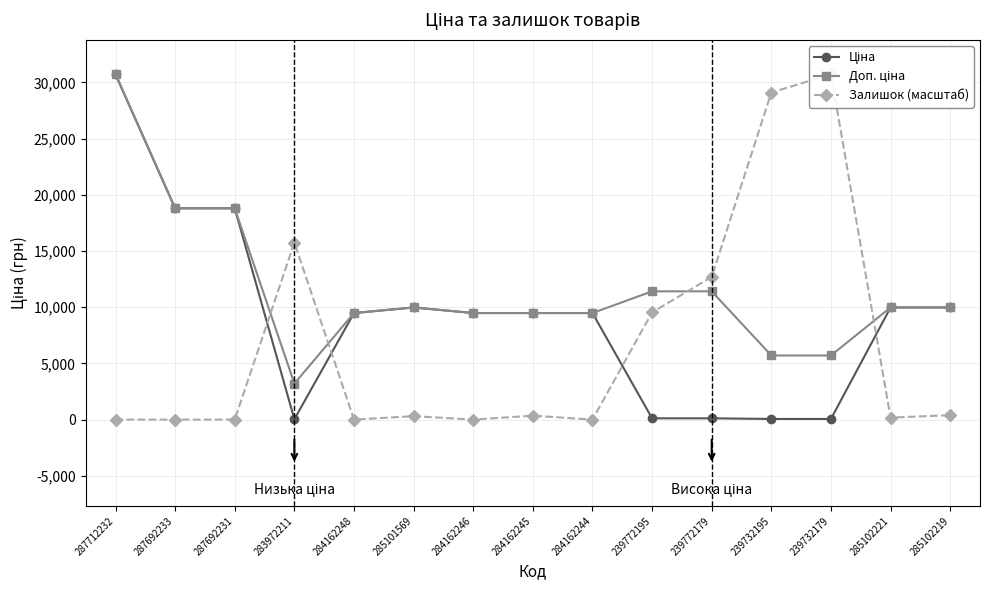

What is the spread (max minus min) of values at 287712232?

30717.1